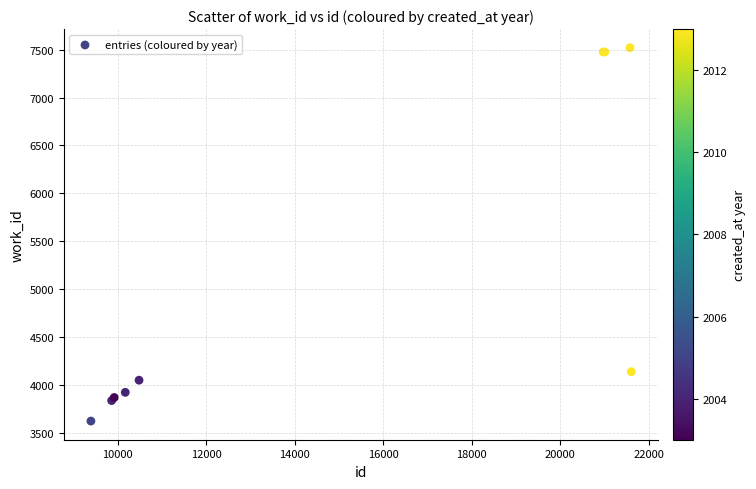

What Y value in the scatter plot is closest to 5570?

4136